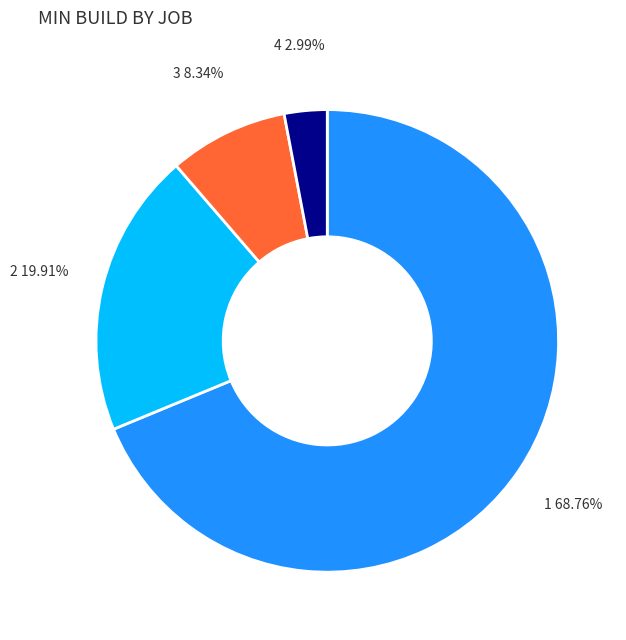

Does any single category account for the majority?

Yes